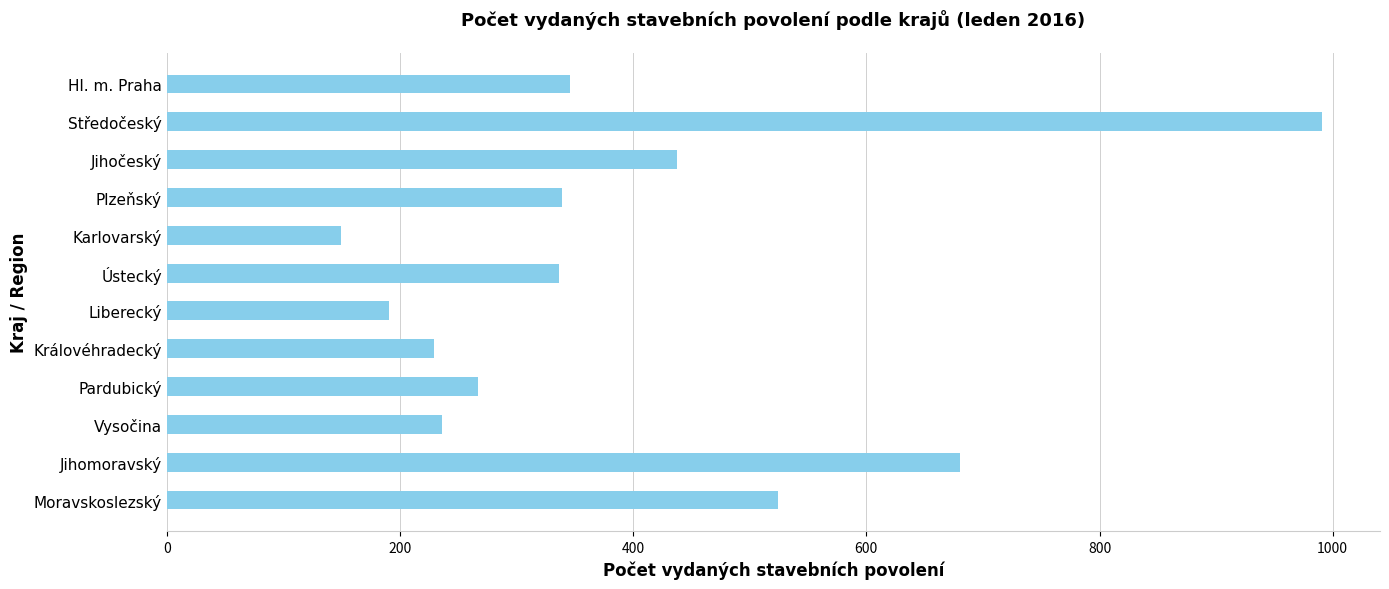

Does the chart contain any negative values?

No